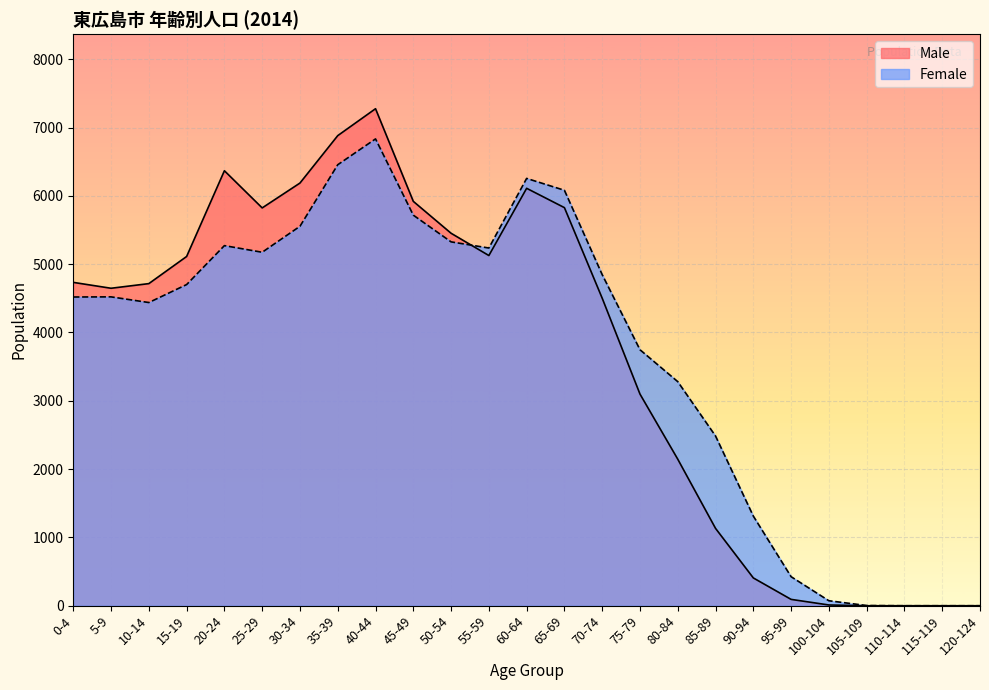

What is the label of the 20th point from the right?

25-29